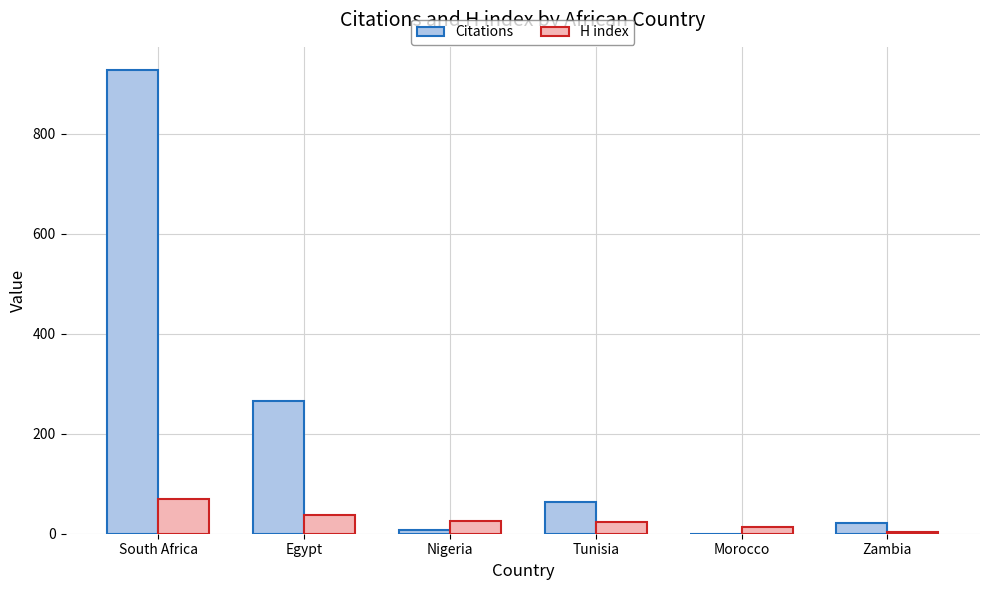

What is the sum of the H index values at Morocco and Nigeria?

40